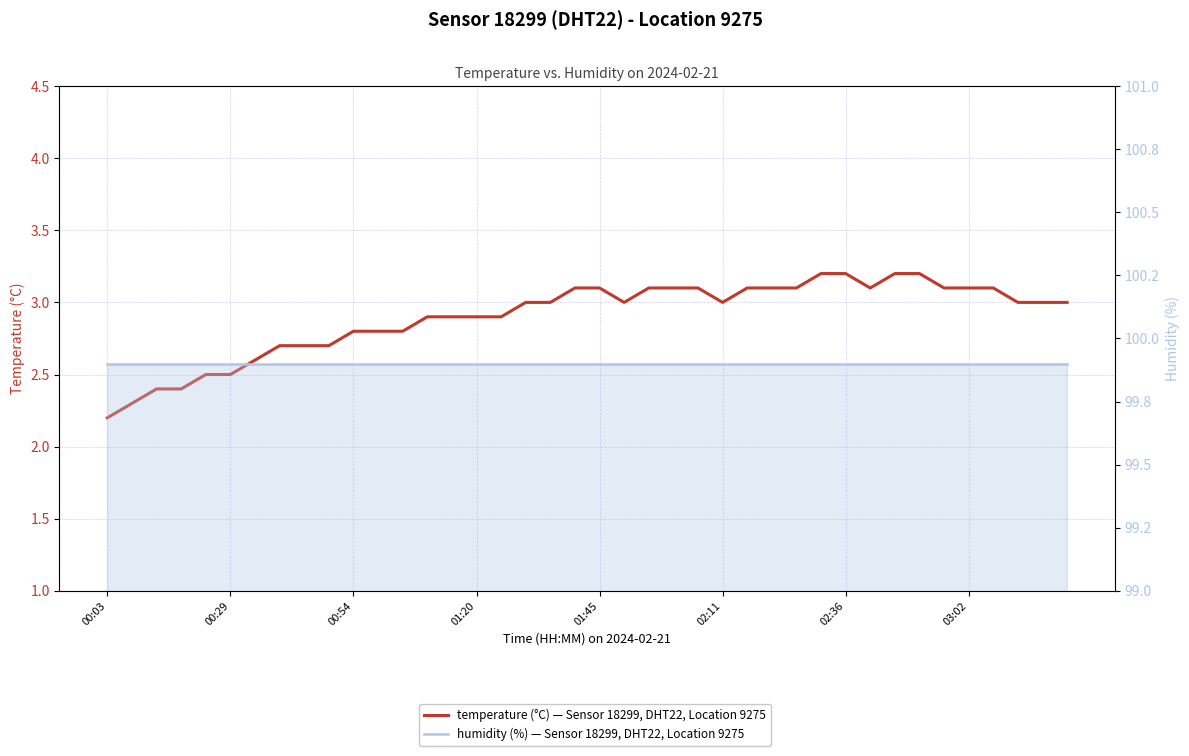

What is the difference between the temperature values at 17 and 34?

0.1